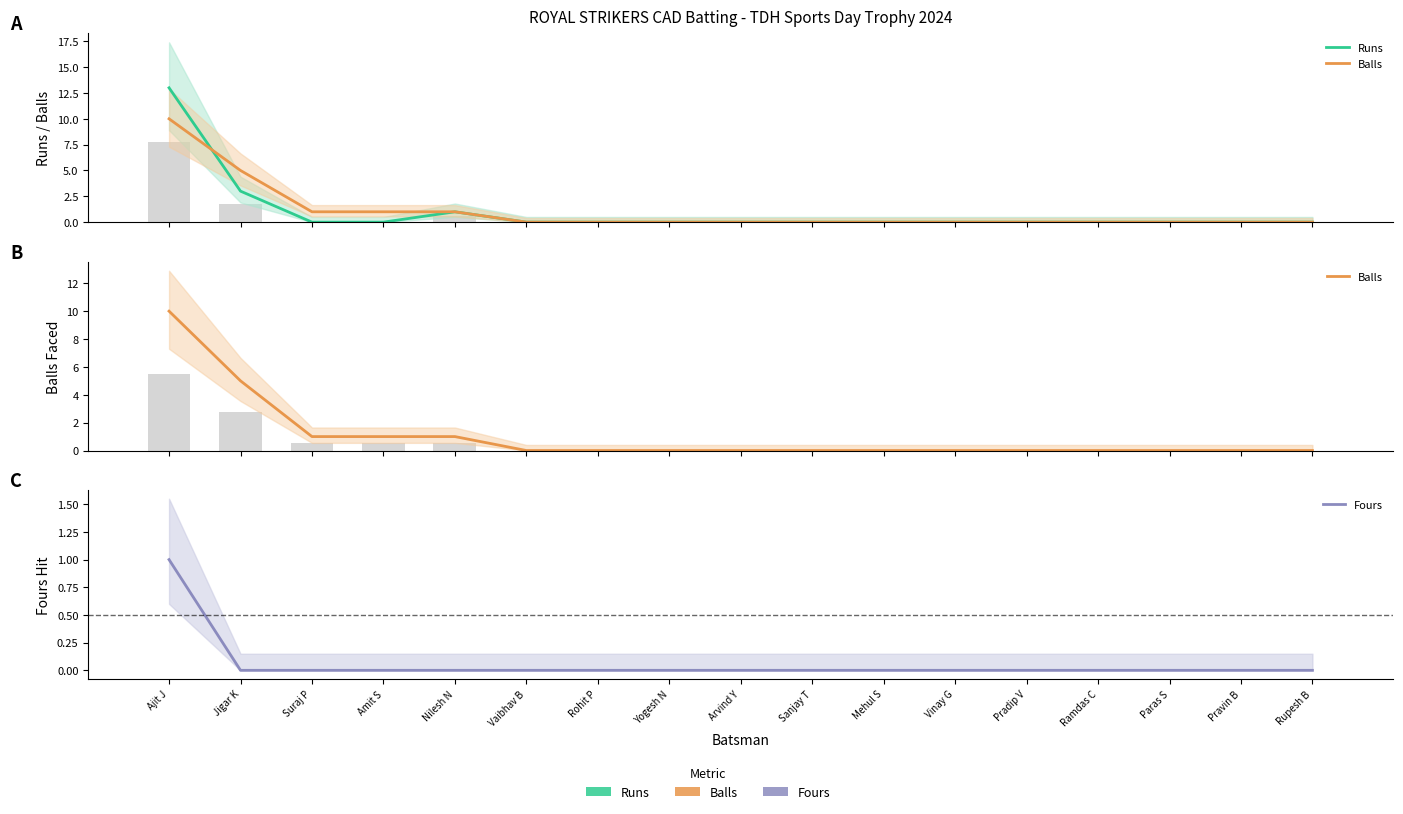

Rank the series at Suraj P from highest to lowest value.

Balls, Runs, Fours